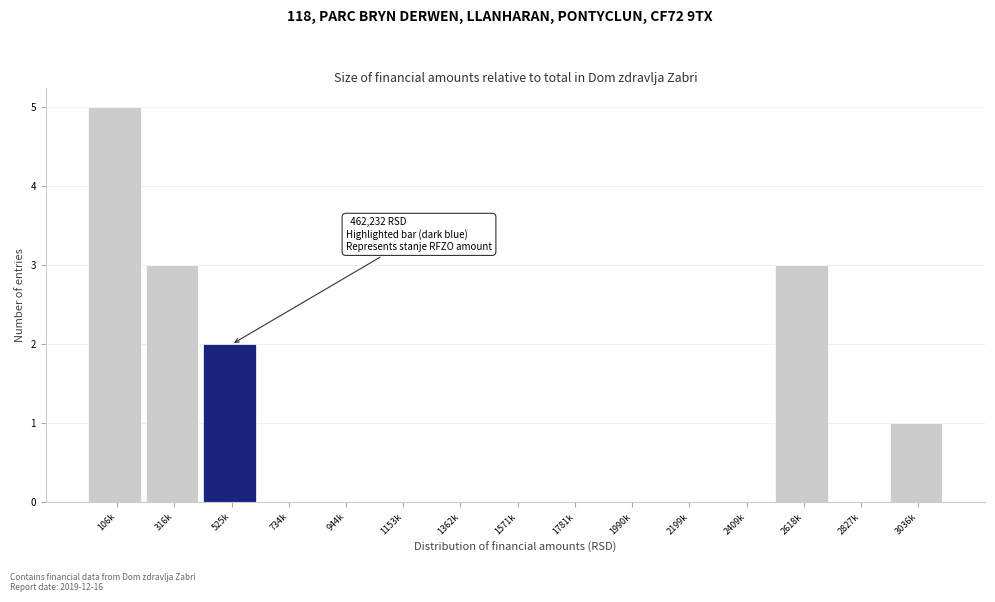

Reading left to right, list all the values displayed in this chart.

106k=5	316k=3	525k=2	734k=0	944k=0	1153k=0	1362k=0	1571k=0	1781k=0	1990k=0	2199k=0	2409k=0	2618k=3	2827k=0	3036k=1